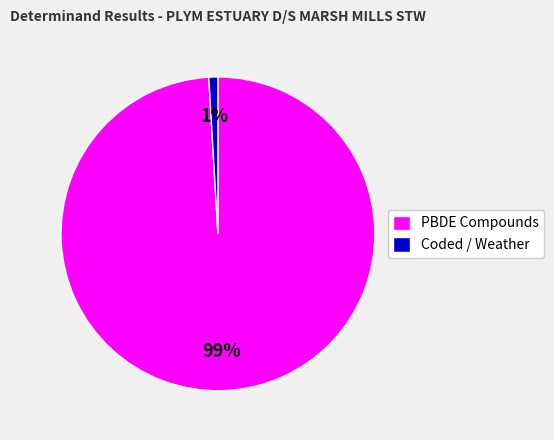

True or false: Coded / Weather accounts for 12% of the total.

False